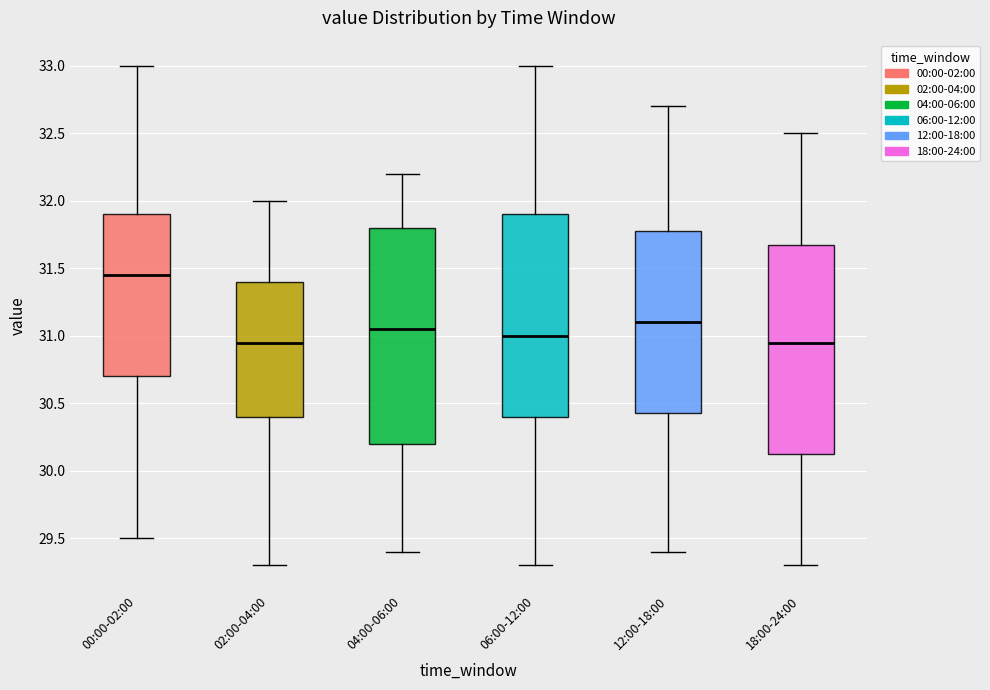

Where does the median line of the box for 02:00-04:00 sit on the y-axis? The values are not printed on the chart, so give them approximately, as read against the axis.

30.95